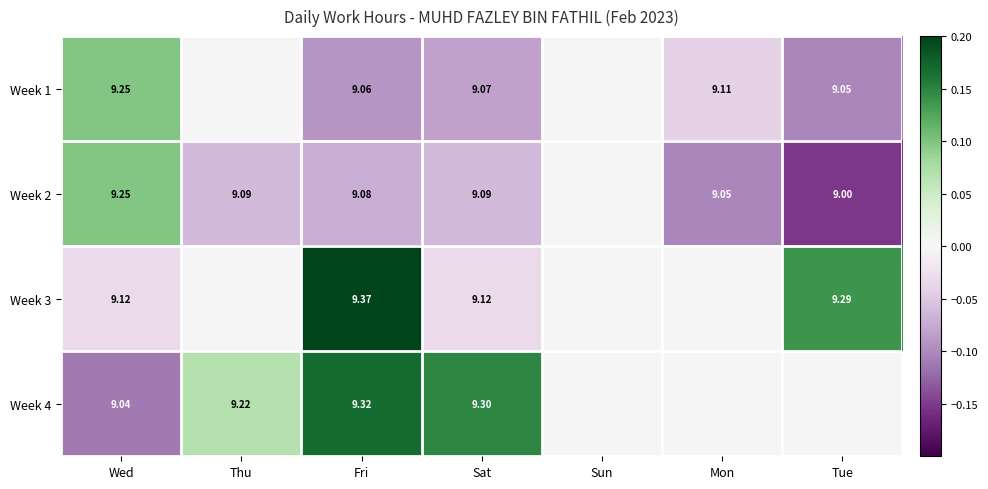

Is the value of Week 2 at Wed greater than the value of Week 1 at Mon?

Yes